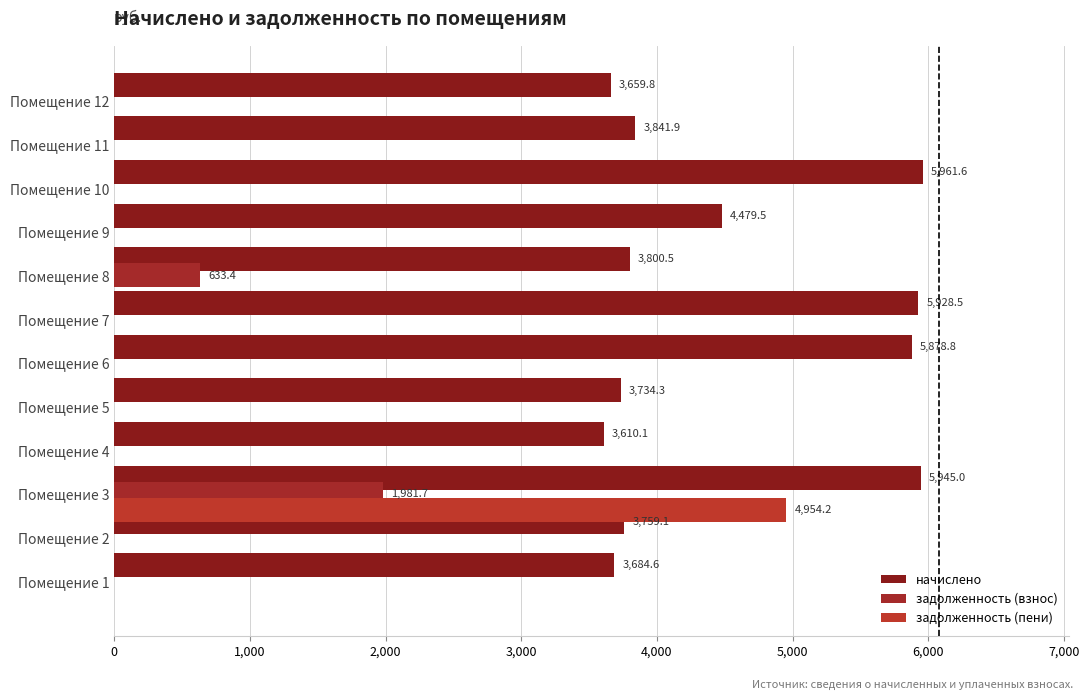

Count the number of data series in this chart.

3